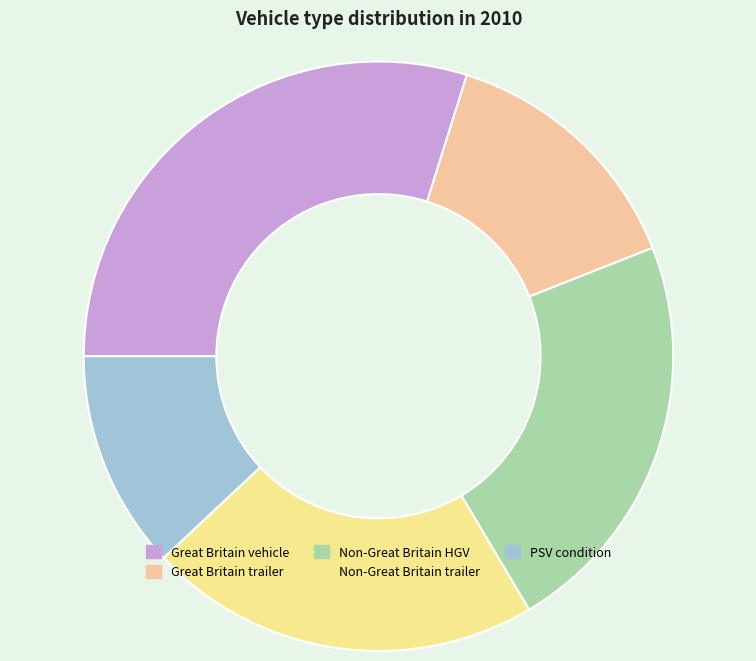

The Non-Great Britain HGV slice represents 22% of the pie. True or false?

True